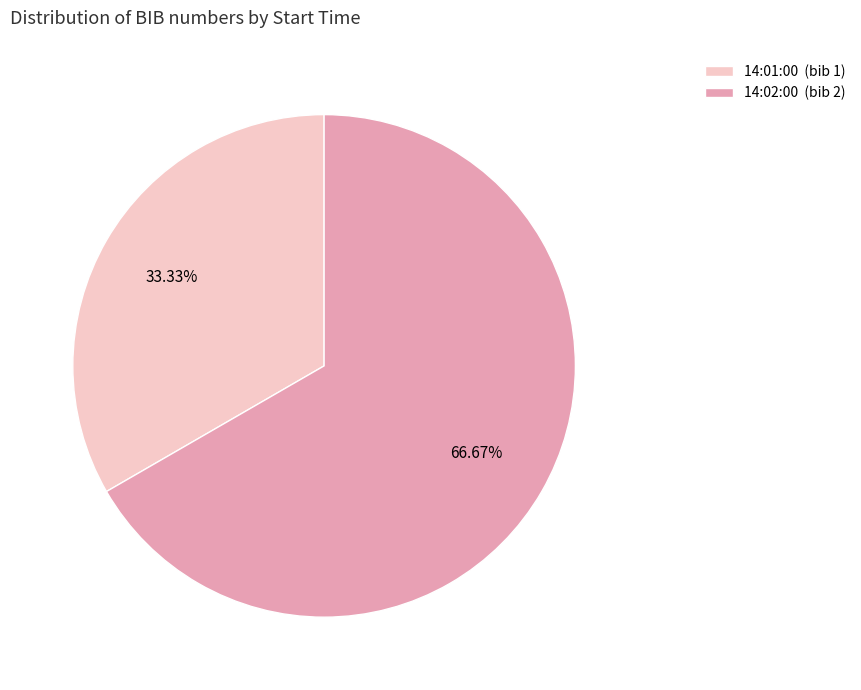

What percentage is NOT represented by 14:01:00?

66.7%